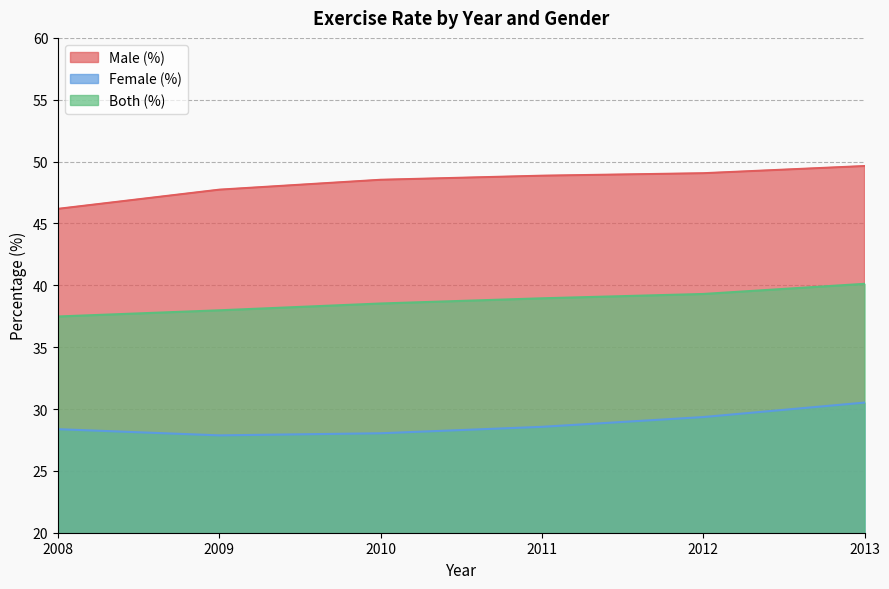

What is the average value of the Both (%) series?

38.7